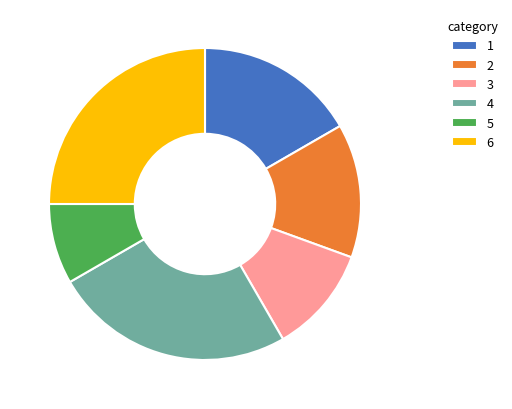

How many segments does this pie chart have?

6